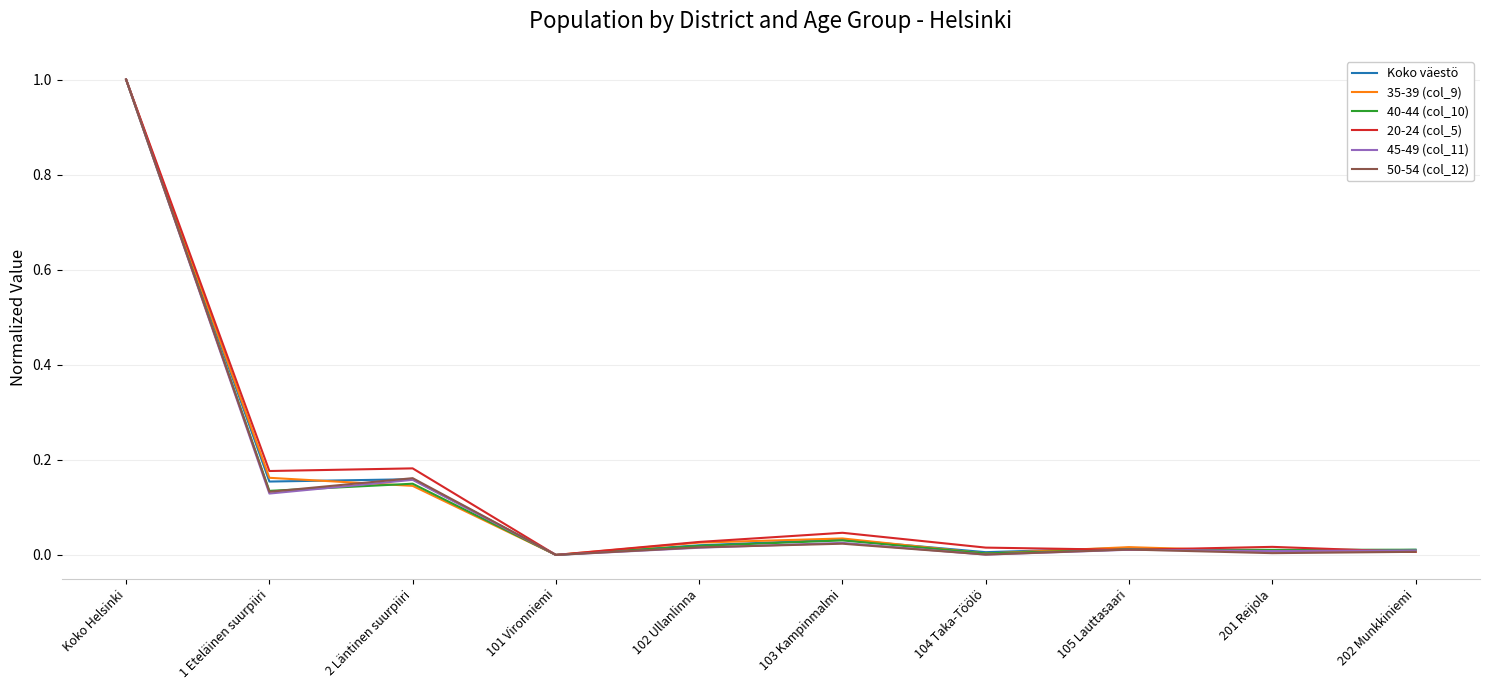

What is the sum of all Koko väestö values?

1.4